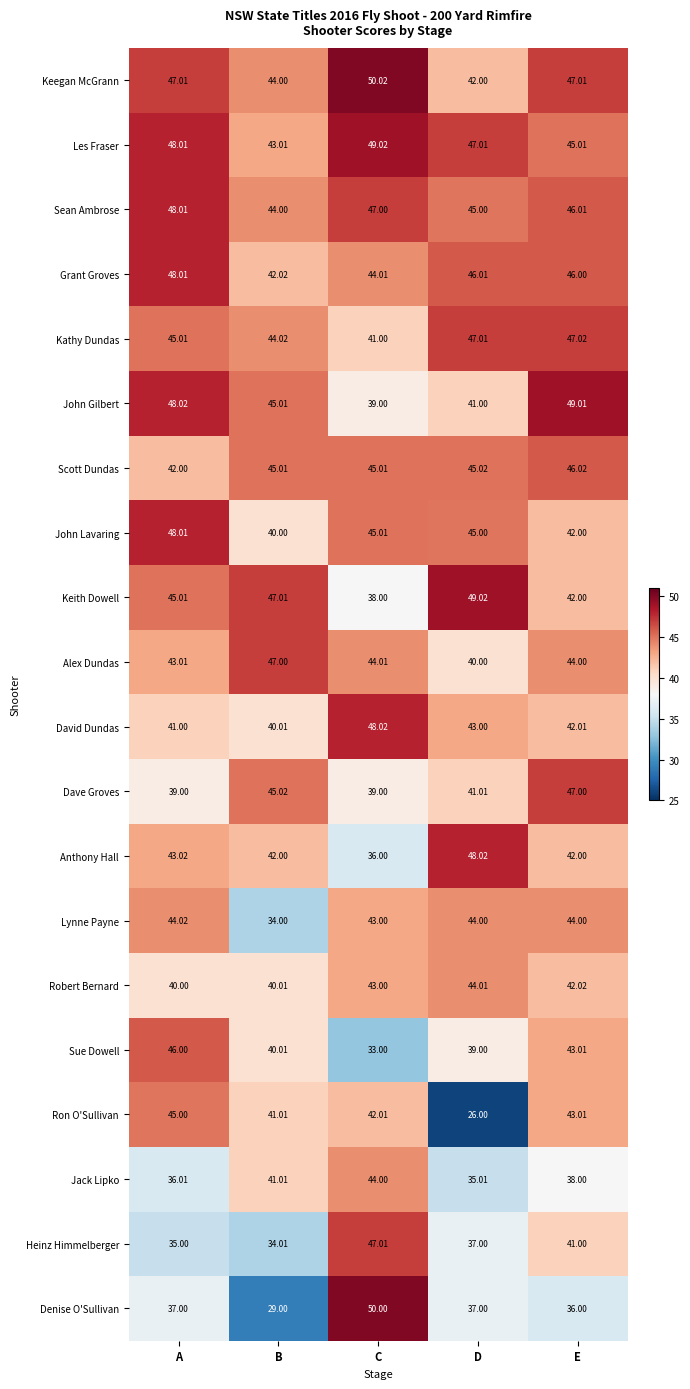

Which series has the largest total across all categories?

Les Fraser